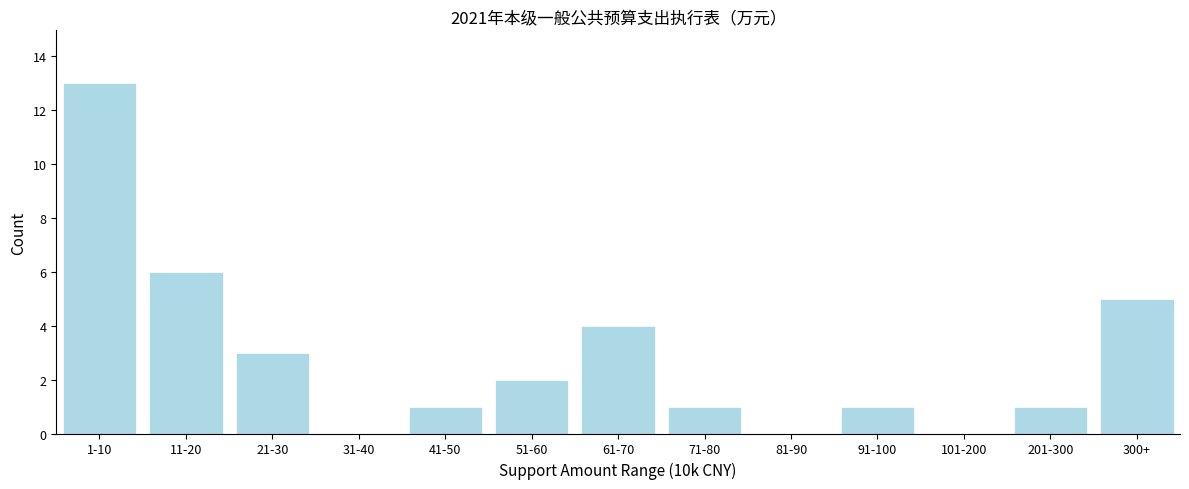

Reading right to left, transcribe all the data shown in this chart.

300+=5	201-300=1	101-200=0	91-100=1	81-90=0	71-80=1	61-70=4	51-60=2	41-50=1	31-40=0	21-30=3	11-20=6	1-10=13